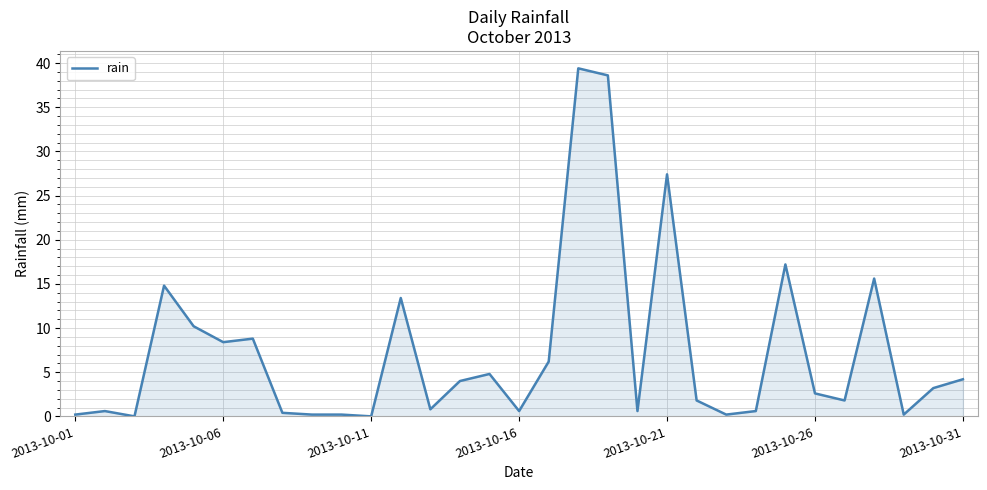

What is the maximum value shown in the chart?

39.4